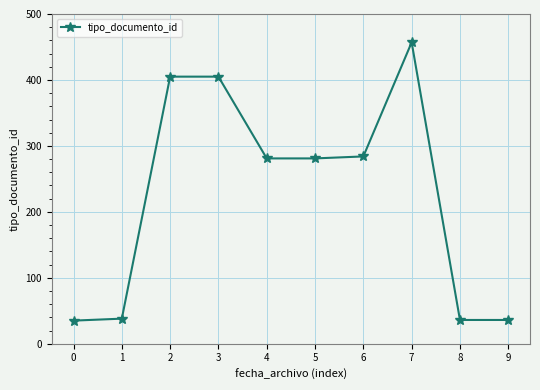

What is the difference between the maximum and minimum values?

422